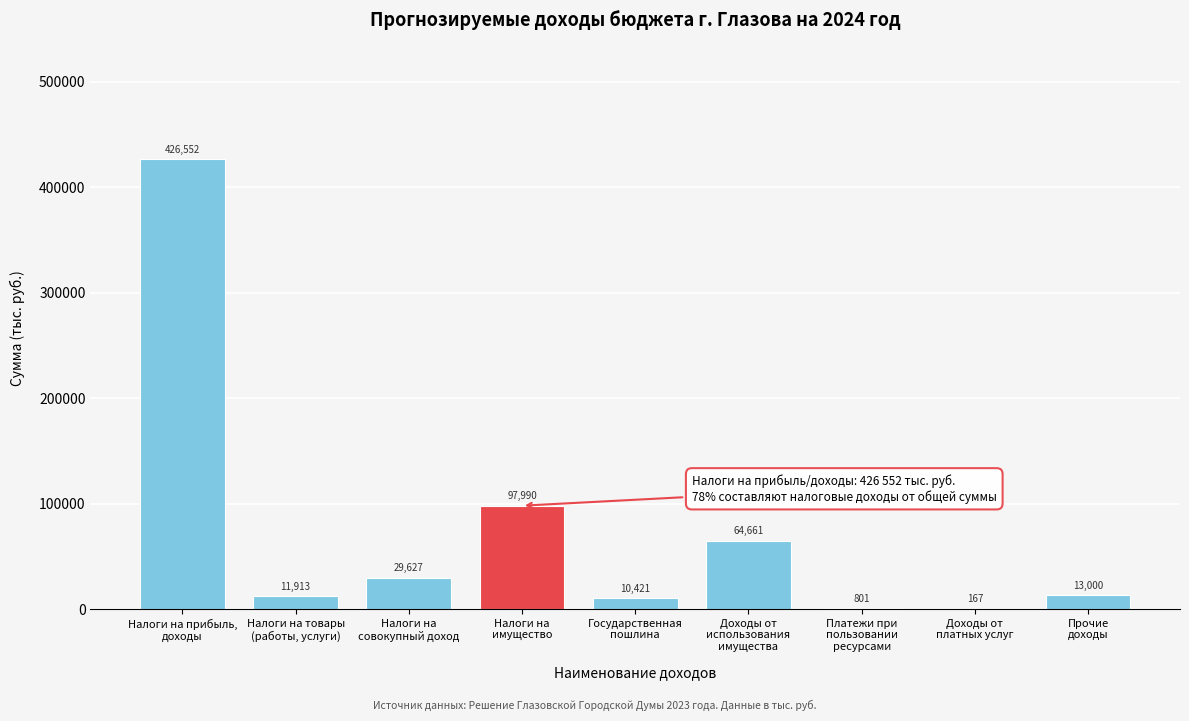

What is the maximum value shown in the chart?

426552.1